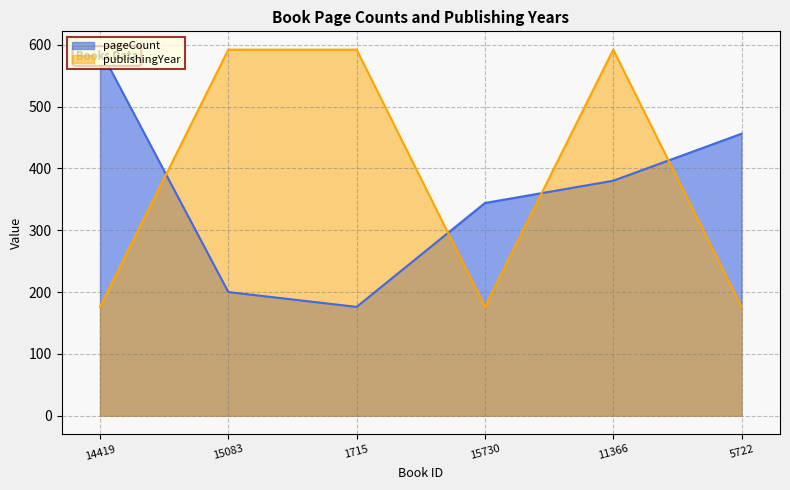

Rank the series by their maximum value, from highest to lowest.

pageCount, publishingYear